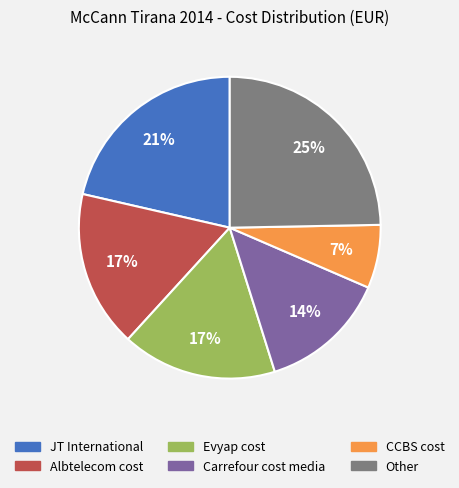

To the nearest percent, what is the average slice percentage?

17%